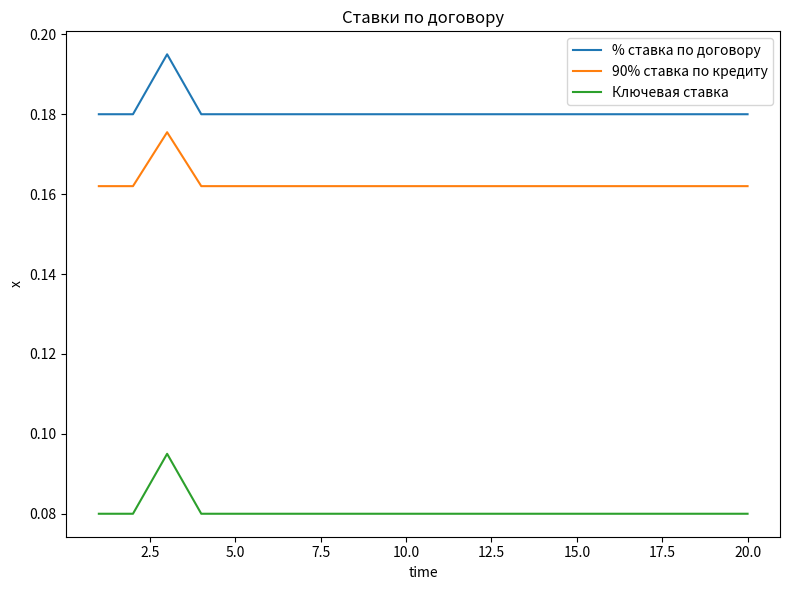

Which series has the largest total across all categories?

% ставка по договору